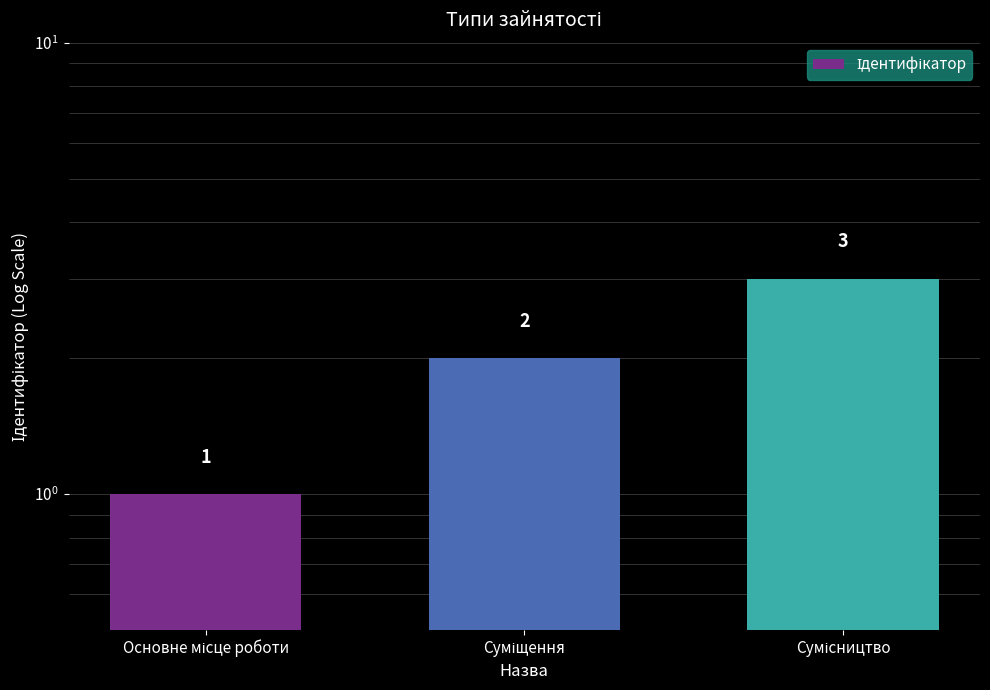

What is the change in value from Суміщення to Сумісництво?

+1